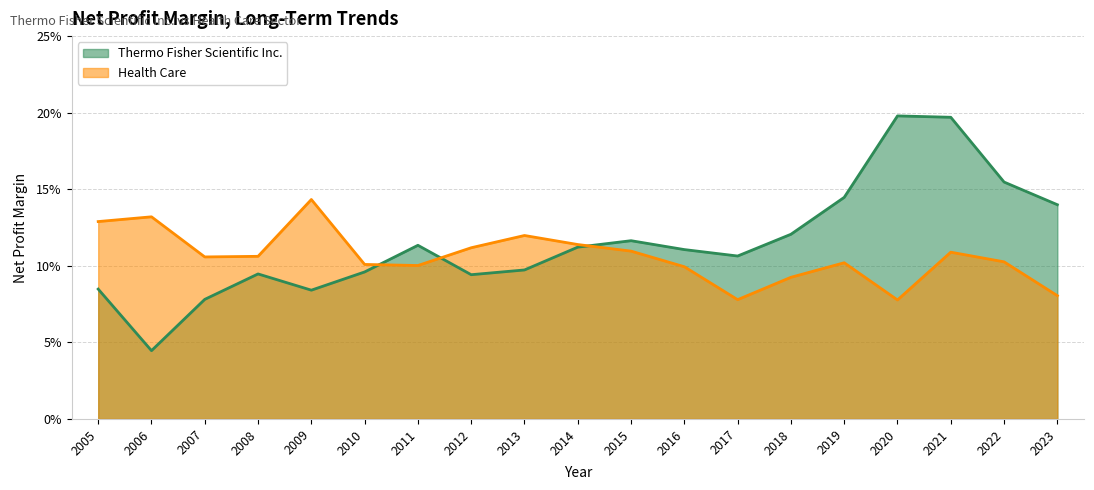

Reading left to right, list all the values displayed in this chart.

Thermo Fisher Scientific Inc.: 0.1	0.0	0.1	0.1	0.1	0.1	0.1	0.1	0.1	0.1	0.1	0.1	0.1	0.1	0.1	0.2	0.2	0.2	0.1
Health Care: 0.1	0.1	0.1	0.1	0.1	0.1	0.1	0.1	0.1	0.1	0.1	0.1	0.1	0.1	0.1	0.1	0.1	0.1	0.1